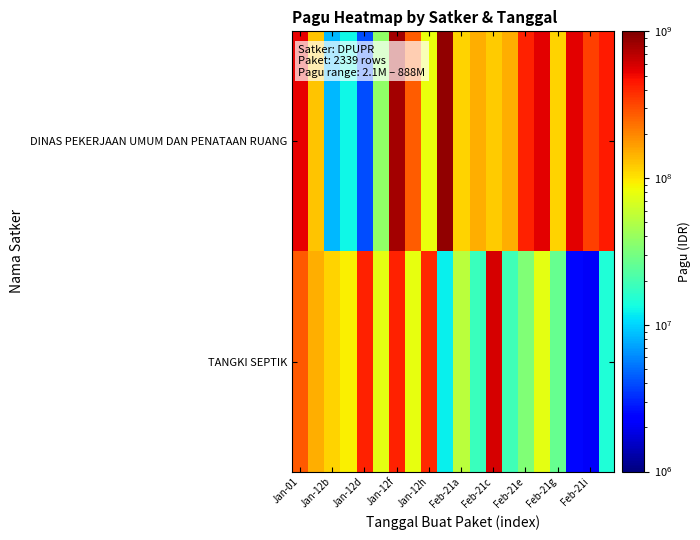

Which series has the largest range (max minus min)?

DINAS PEKERJAAN UMUM DAN PENATAAN RUANG